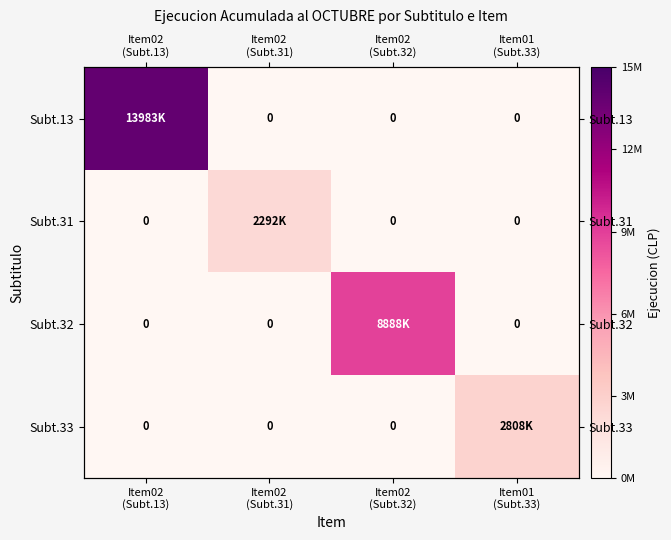

Which has a higher value, Item02
(Subt.32) or Item02
(Subt.13)?

Item02
(Subt.13)